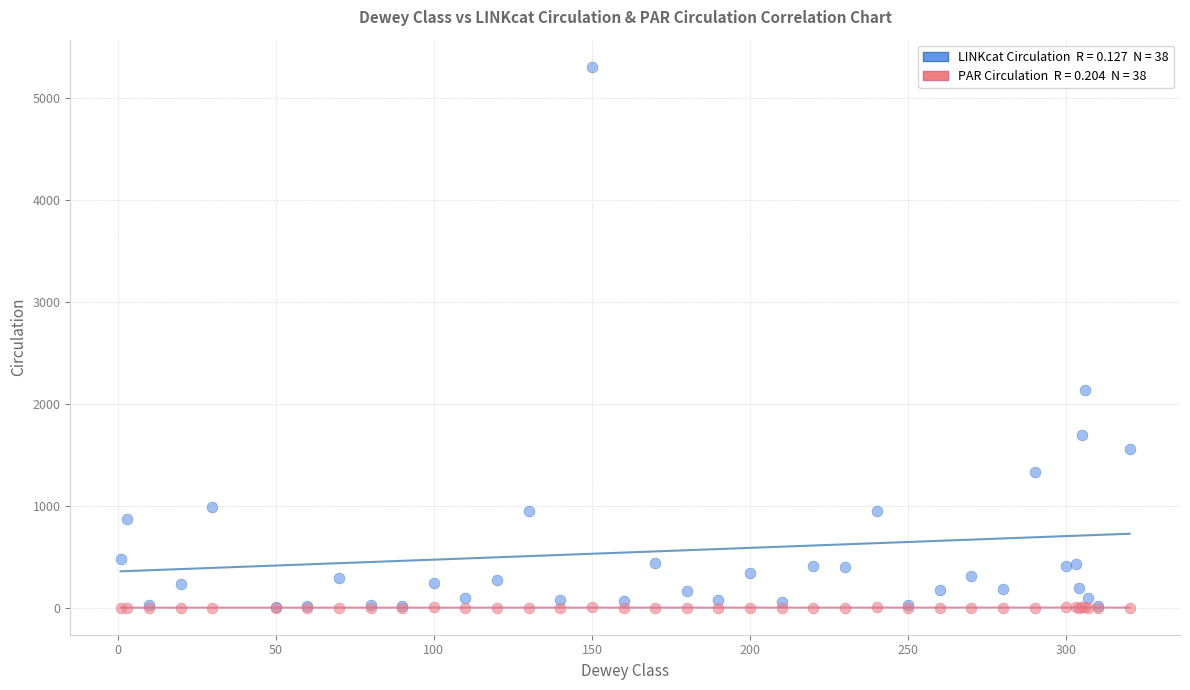

Across all series, what Y value is closest to 2655?

2135